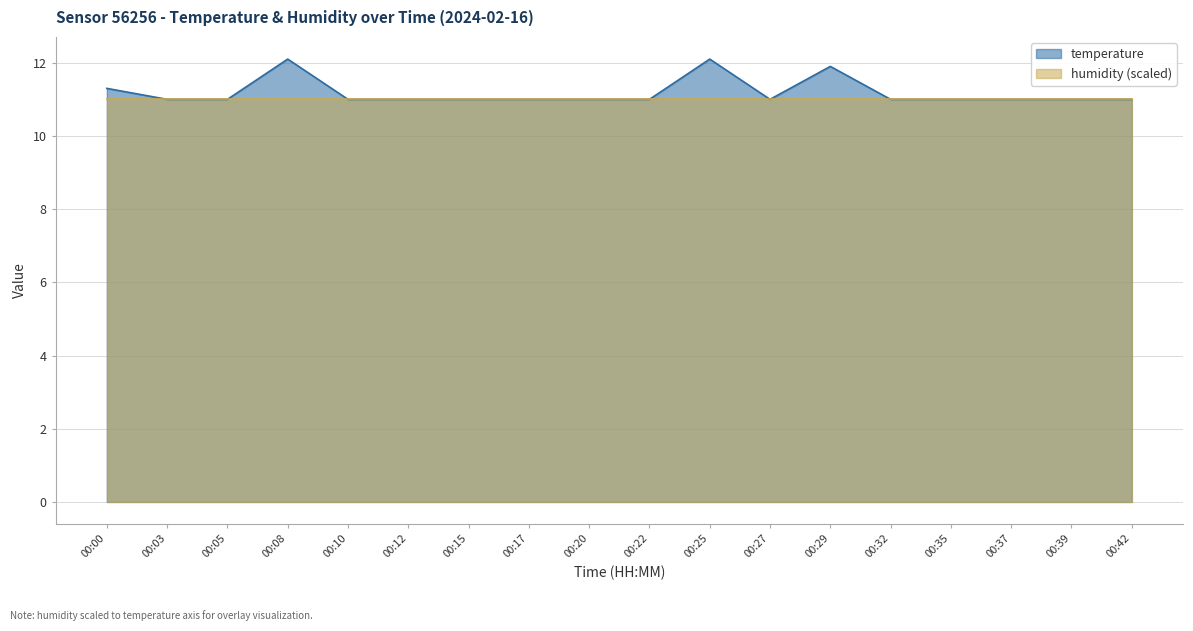

What is the ratio of the value at 00:25 to the value at 00:32?

1.1